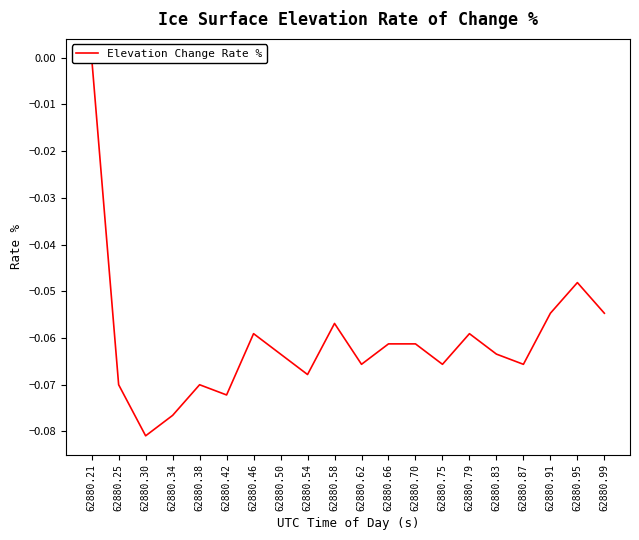

What is the sum of the values at 62880.87 and 62880.21?

-0.1